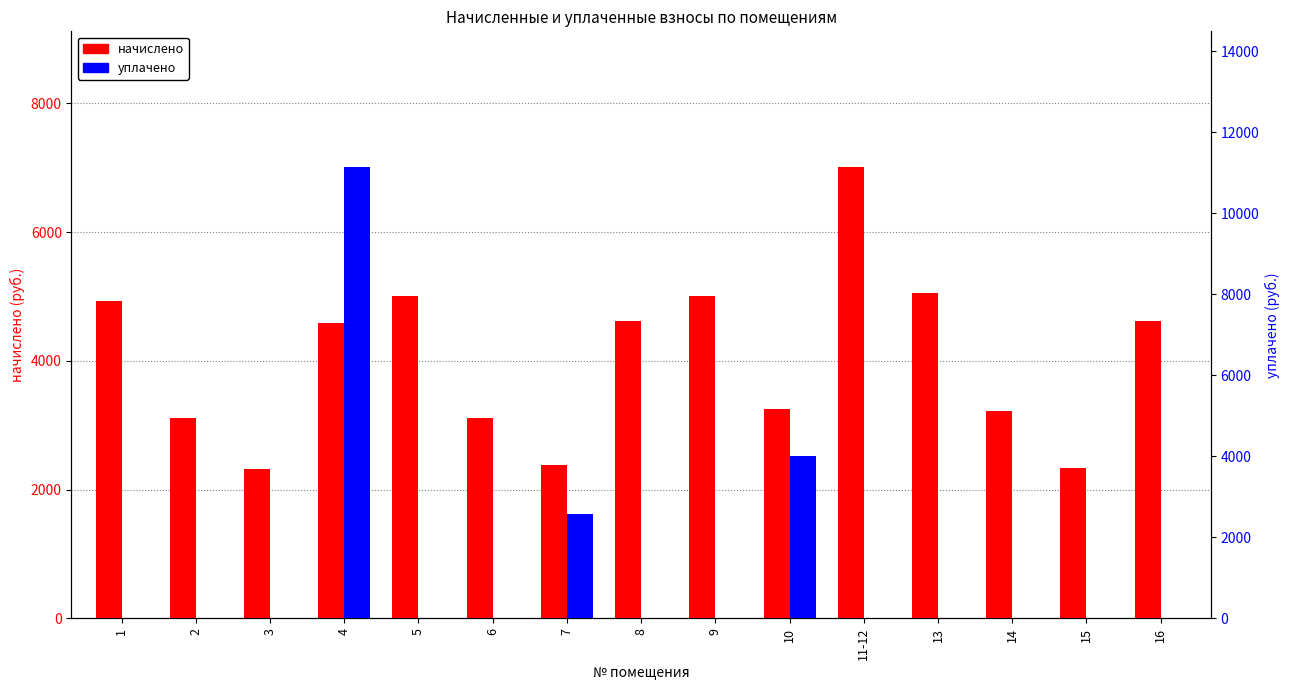

How many values in the уплачено series exceed 0?

3